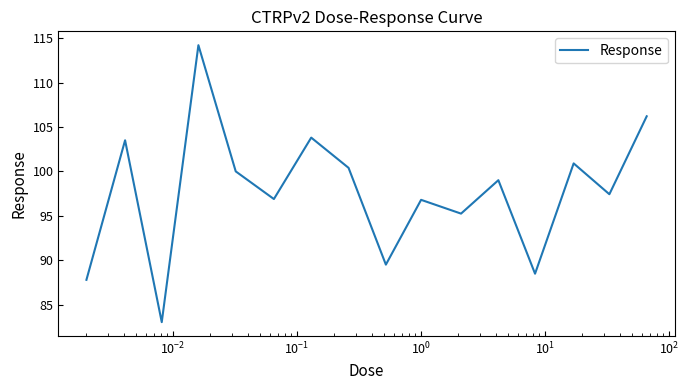

What is the smallest value displayed?

83.0